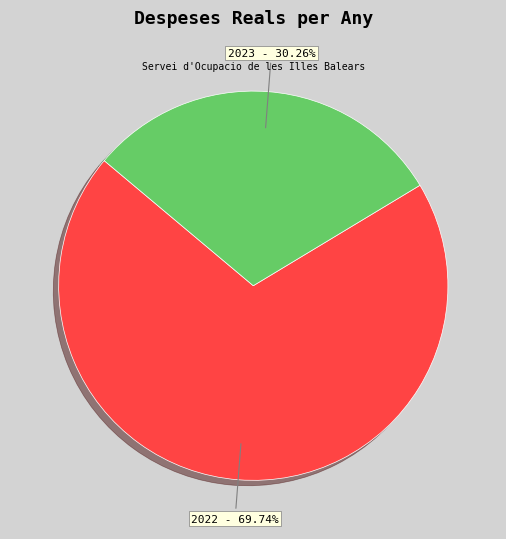

To the nearest percent, what is the difference between the largest and smallest slice percentages?

39%